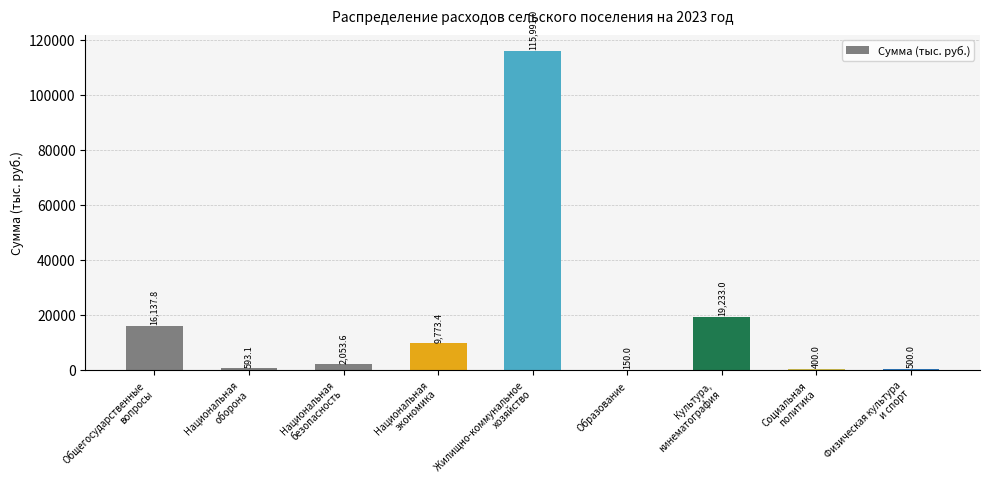

Which has a higher value, Общегосударственные
вопросы or Национальная
оборона?

Общегосударственные
вопросы